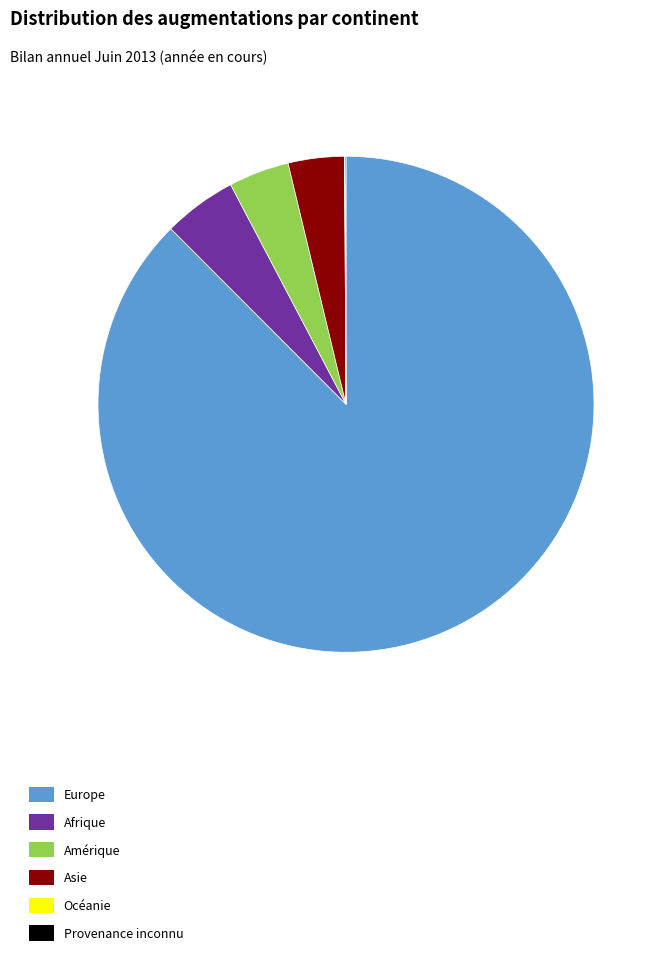

What is the largest slice in the pie chart?

Europe